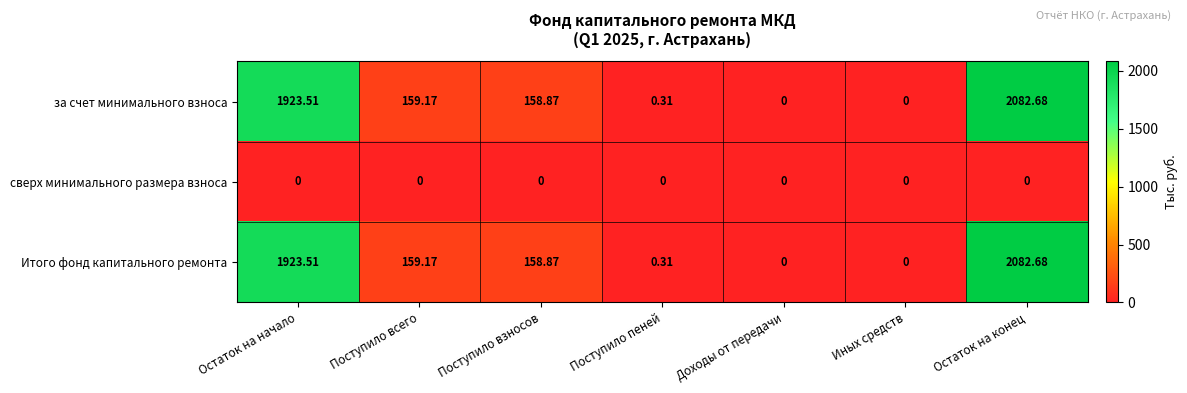

At which label is Итого фонд капитального ремонта closest to 1041?

Поступило всего